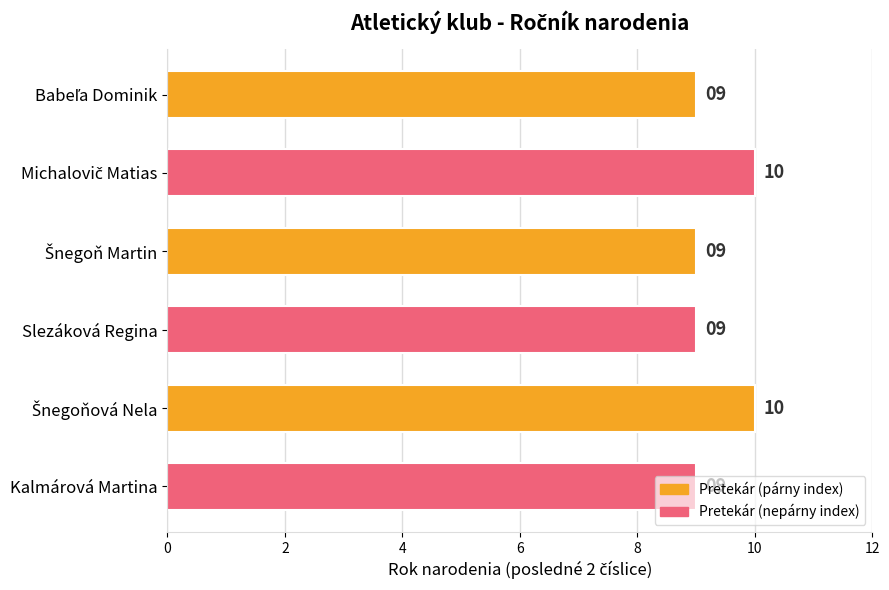

How many bars are there in total?

6